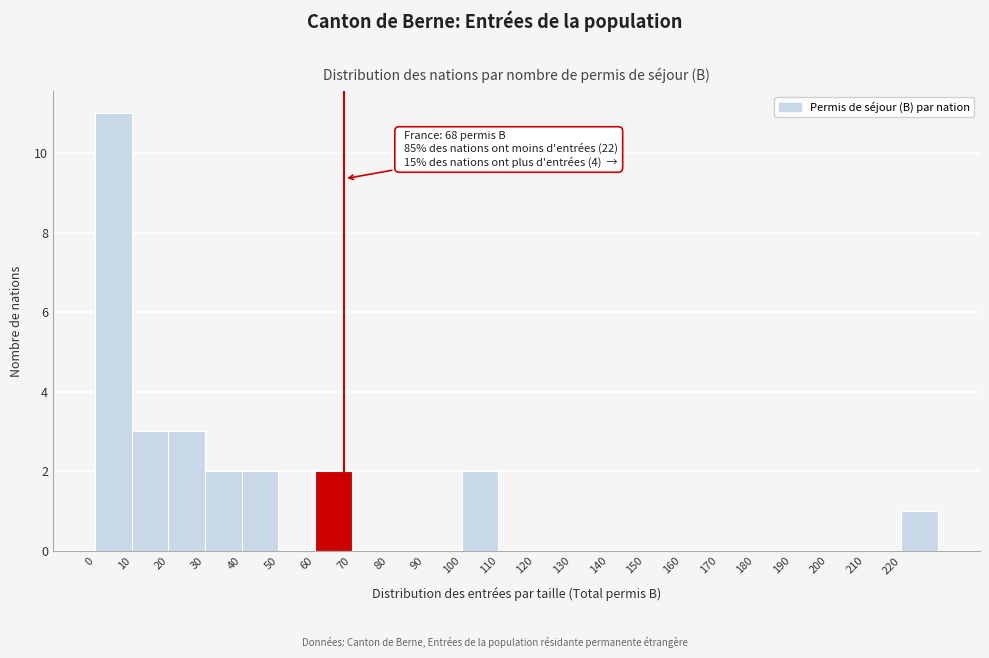

Over which range of the x-axis is the bar tallest?

0 to 10